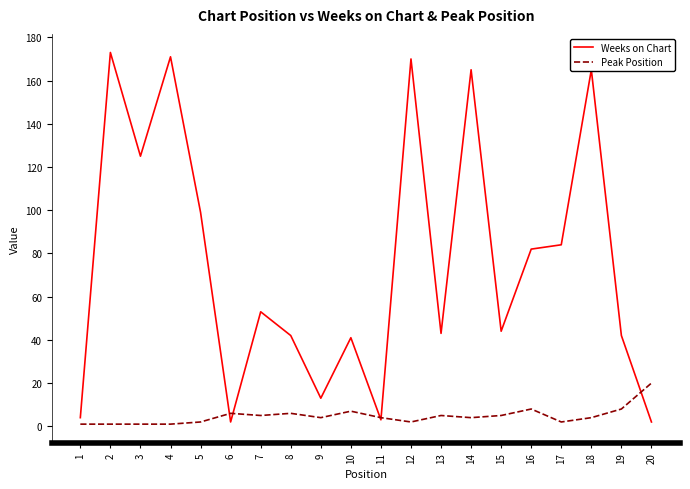

How many interior local peaks does the Weeks on Chart series have?

7